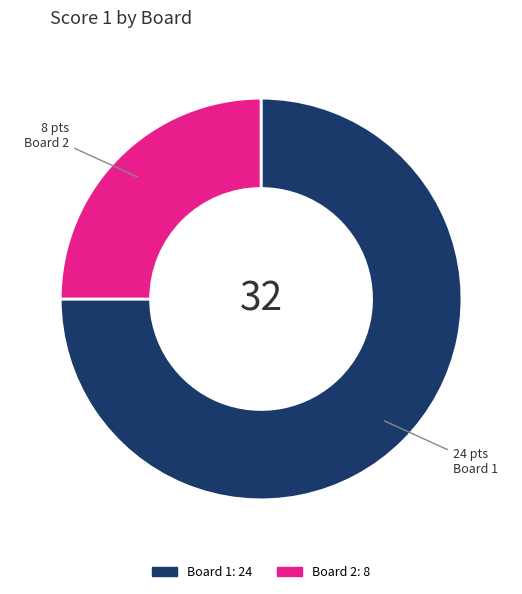

Which slice is the largest?

Board 1